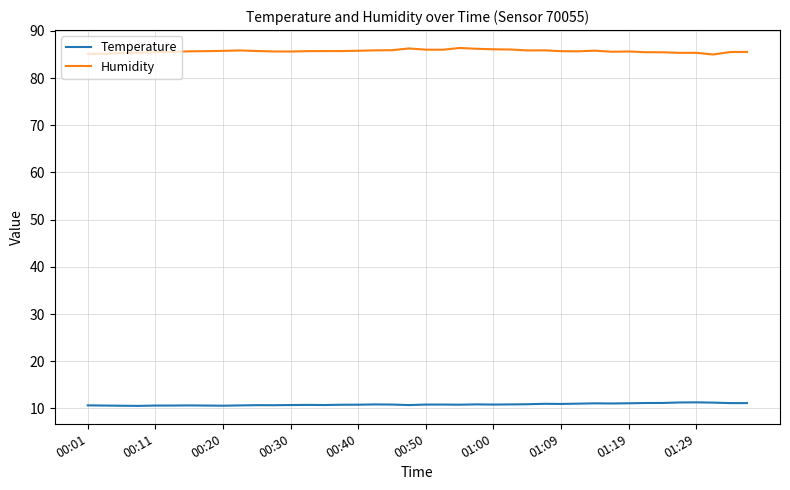

What is the highest value of the Temperature series?

11.3